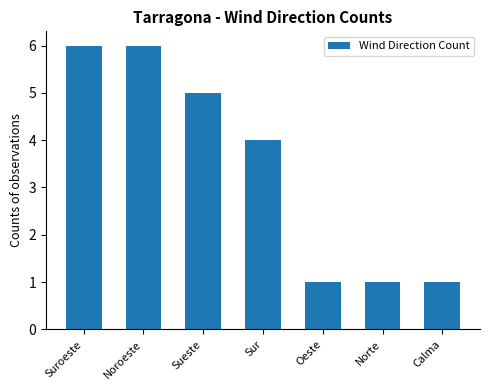

Which has a higher value, Sueste or Oeste?

Sueste